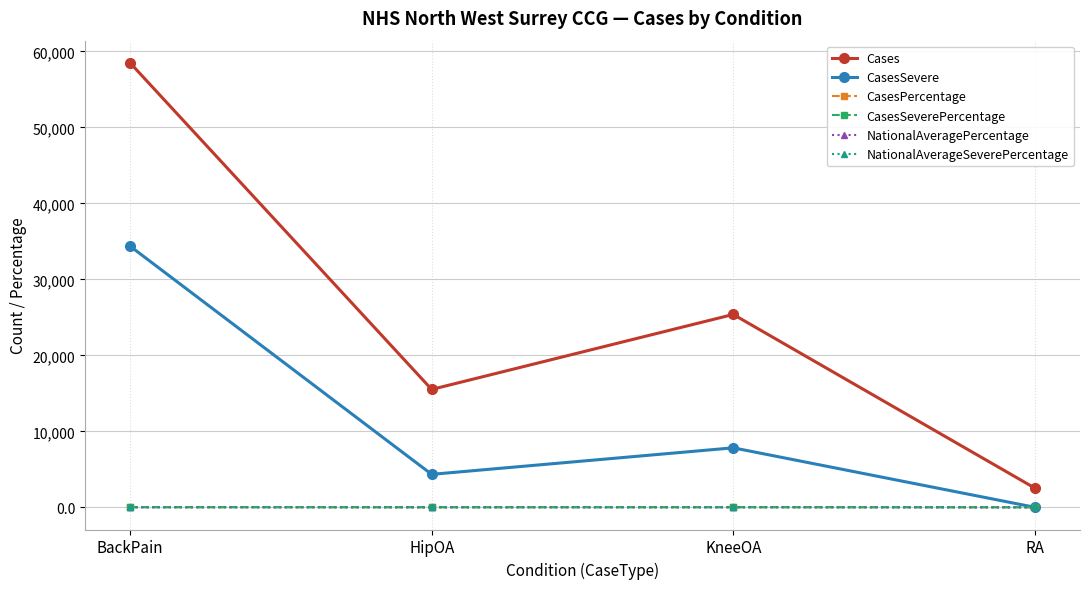

List the labels in order of Cases value, largest first.

BackPain, KneeOA, HipOA, RA